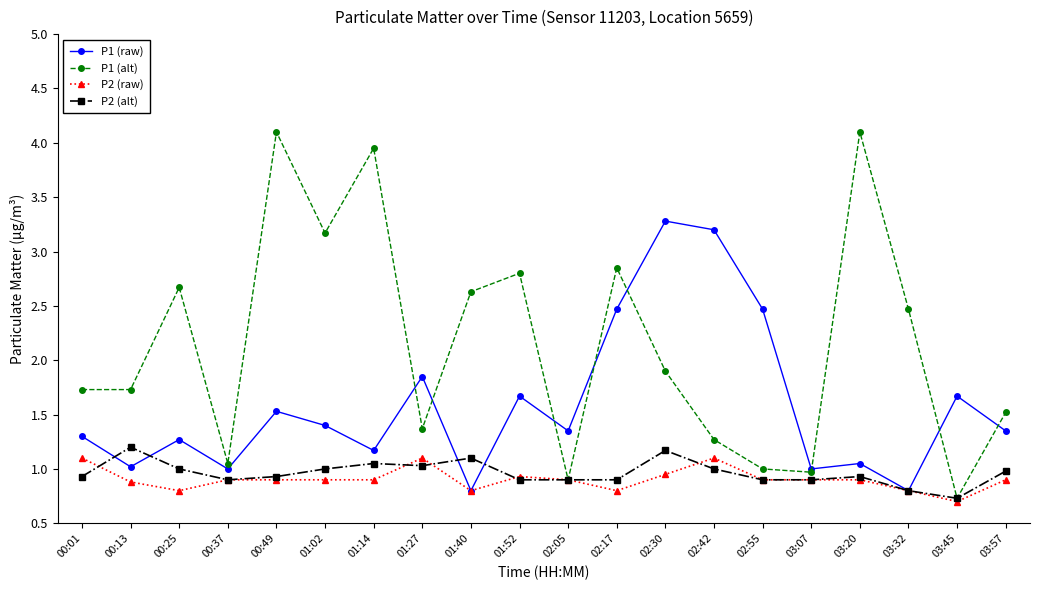

List the series in order of their peak value, lowest first.

P2 (raw), P2 (alt), P1 (raw), P1 (alt)